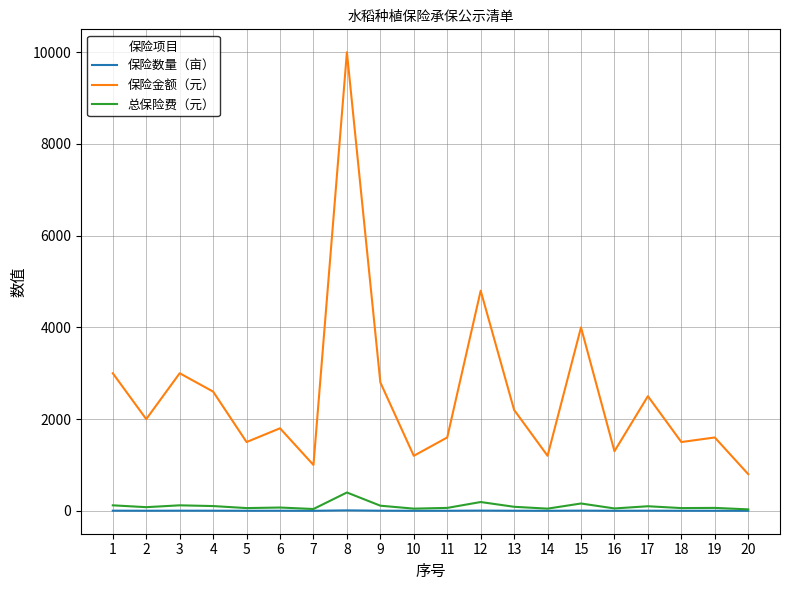

What are all the series names shown in the legend?

保险数量（亩）, 保险金额（元）, 总保险费（元）